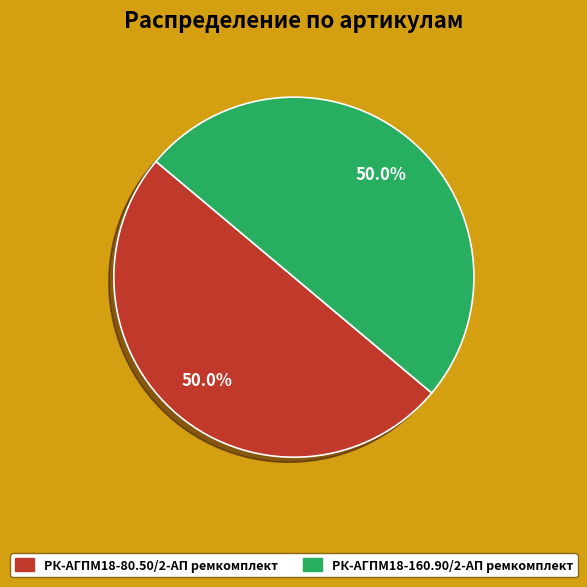

Approximately how many times larger is the value at РК-АГПМ18-80.50/2-АП ремкомплект compared to РК-АГПМ18-160.90/2-АП ремкомплект?

1.0